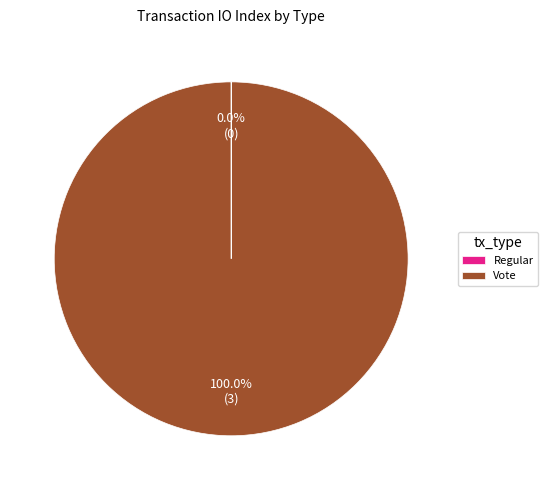

What is the largest slice in the pie chart?

Vote